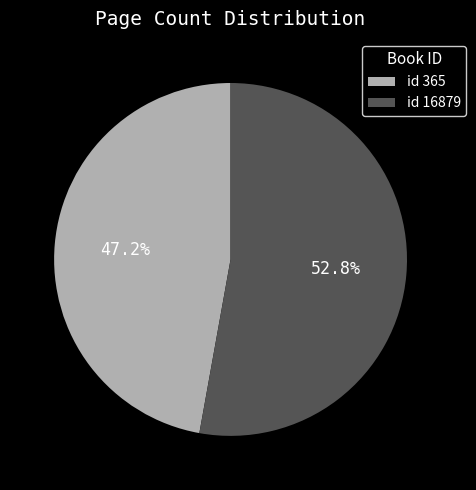

What is the largest slice in the pie chart?

id 16879